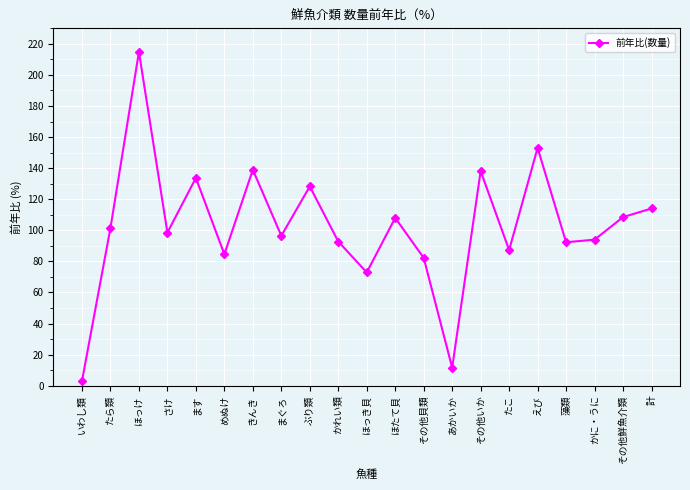

Where does the data first go above 98?

たら類